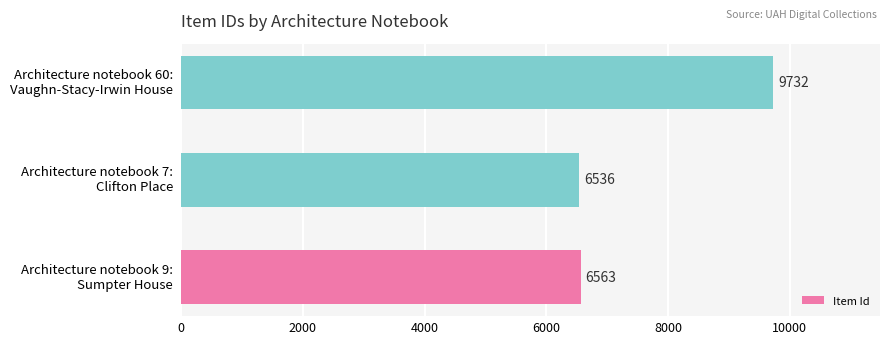

What is the average value?

7610